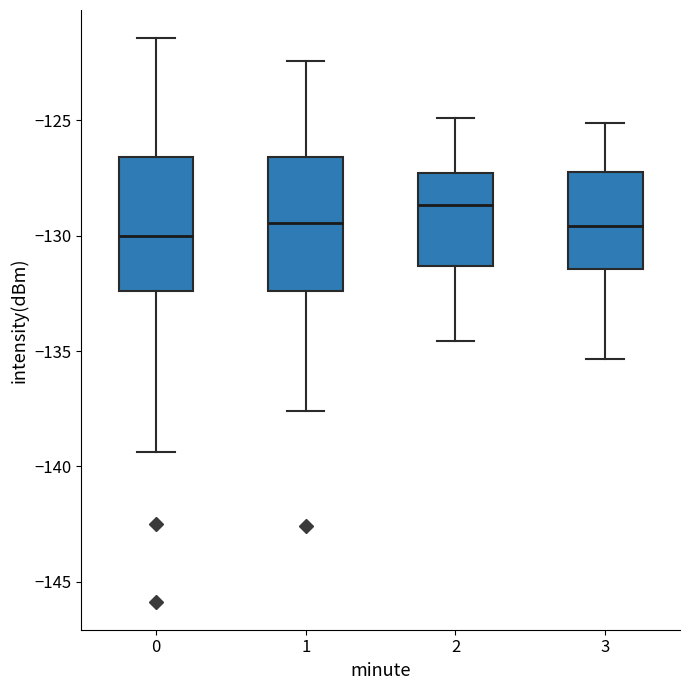

Where is the upper edge of the box at x = 2 on the y-axis? The values are not printed on the chart, so give them approximately, as read against the axis.

-127.5